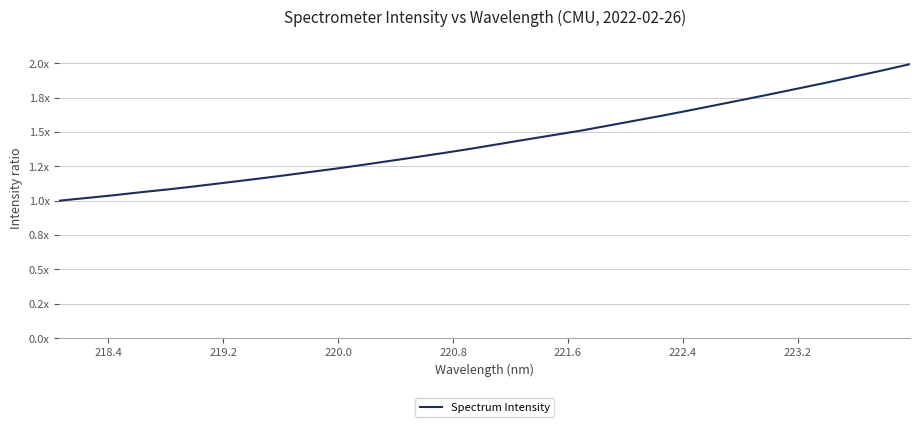

Does the chart have visible grid lines?

Yes